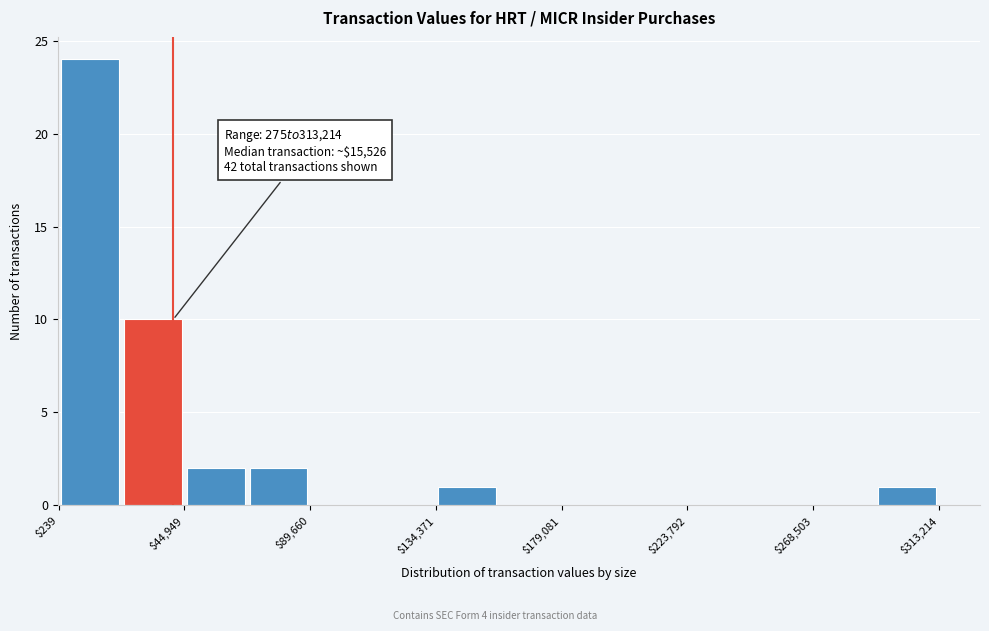

Over which range of the x-axis is the bar tallest?

0 to 25000